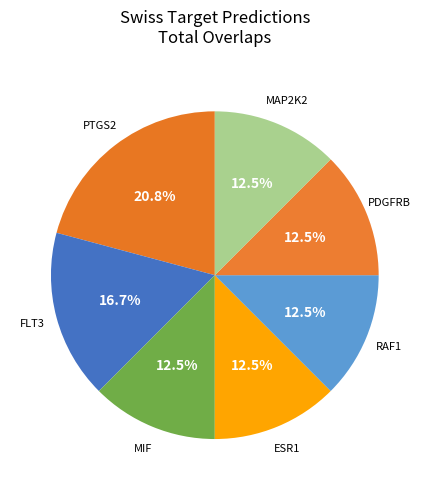

Between MAP2K2 and PTGS2, which is larger?

PTGS2